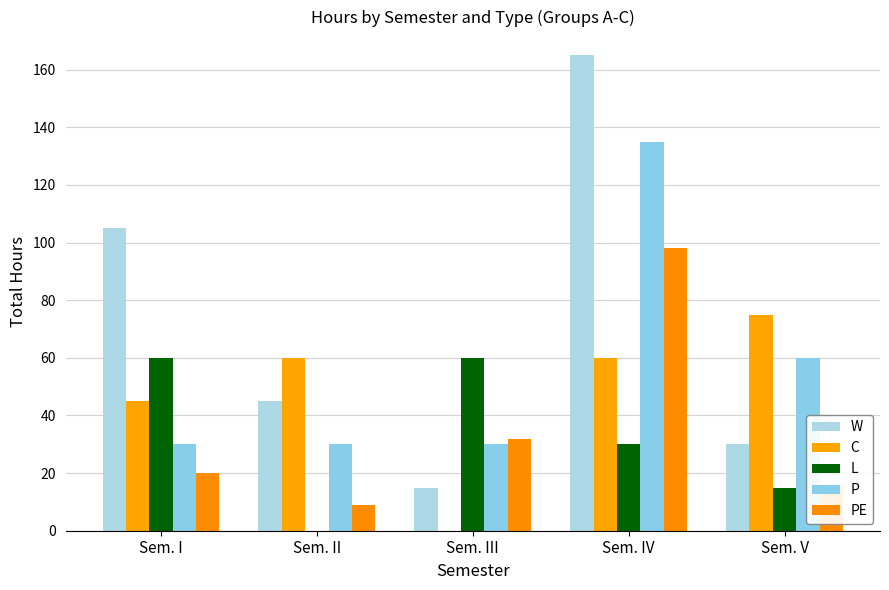

How many groups of bars are there?

5